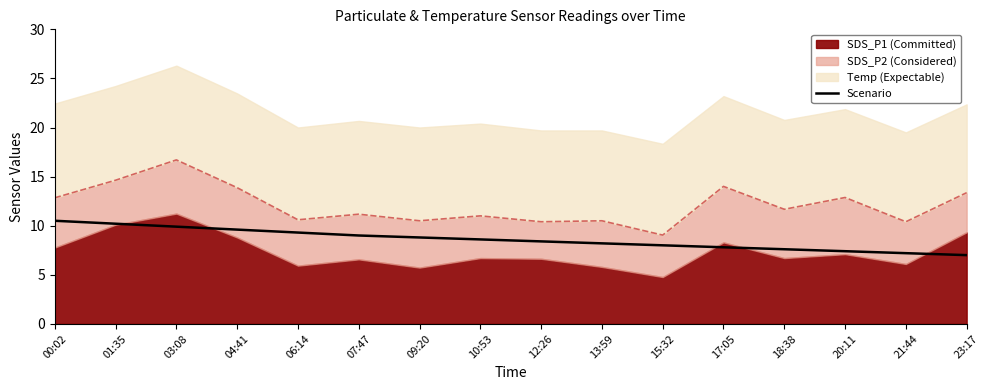

What is the sum of all values?

137.5